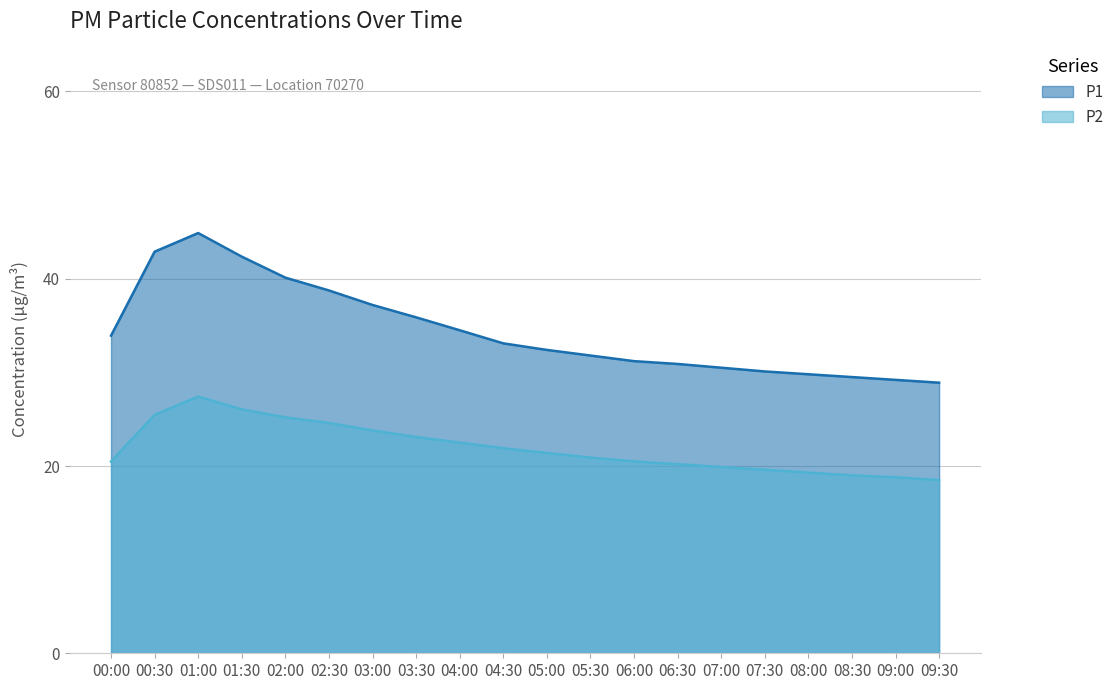

What is the sum of all P2 values?

438.6